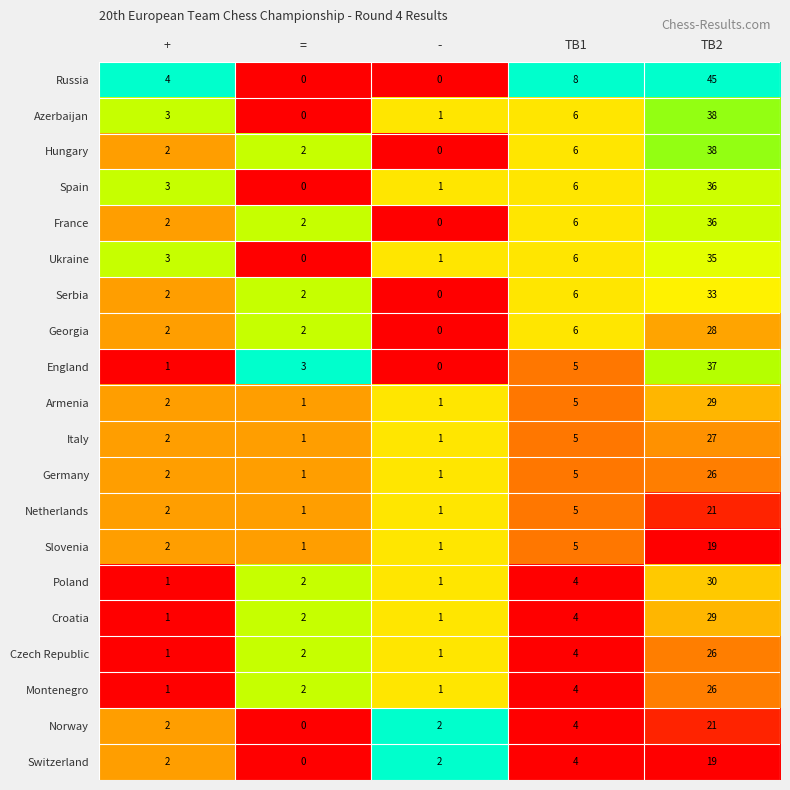

True or false: France has a value of 2 at TB1.

False